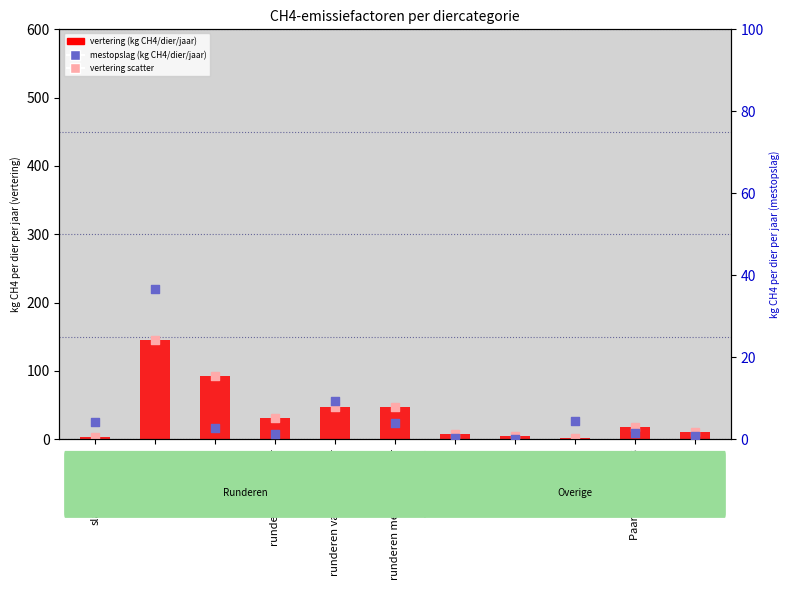

Which series contains the highest Y value?

vertering (kg CH4/dier/jaar)